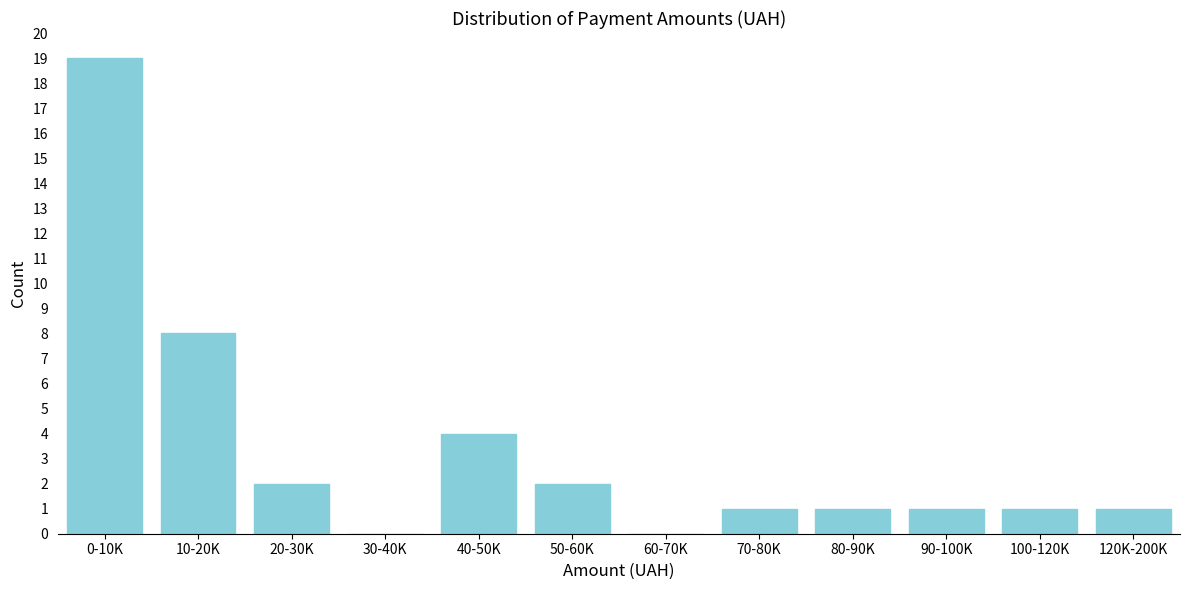

Reading left to right, what are all the values shown in this chart?

0-10K=19	10-20K=8	20-30K=2	30-40K=0	40-50K=4	50-60K=2	60-70K=0	70-80K=1	80-90K=1	90-100K=1	100-120K=1	120K-200K=1